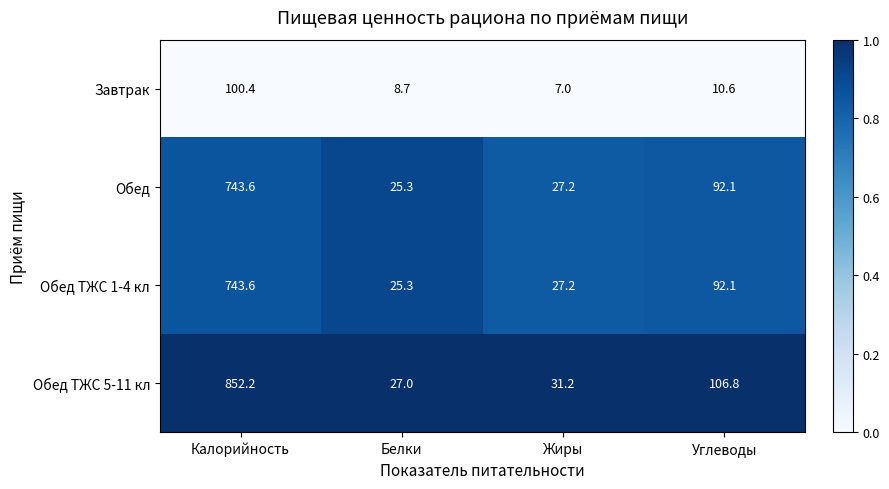

Is it true that Обед ТЖС 5-11 кл equals 106.8 at Углеводы?

True